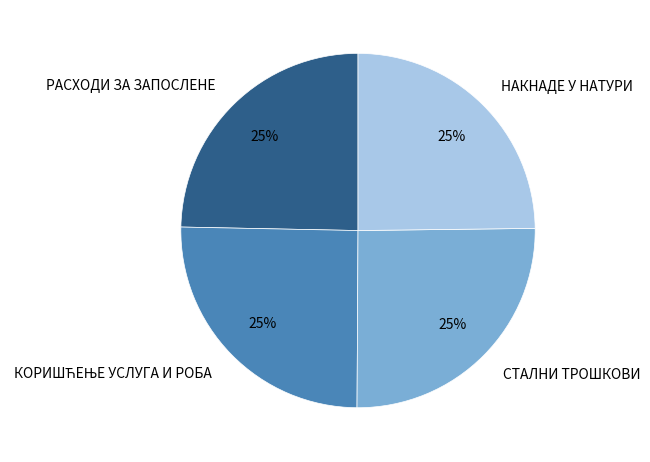

Approximately how many times larger is the value at СТАЛНИ ТРОШКОВИ compared to РАСХОДИ ЗА ЗАПОСЛЕНЕ?

1.0